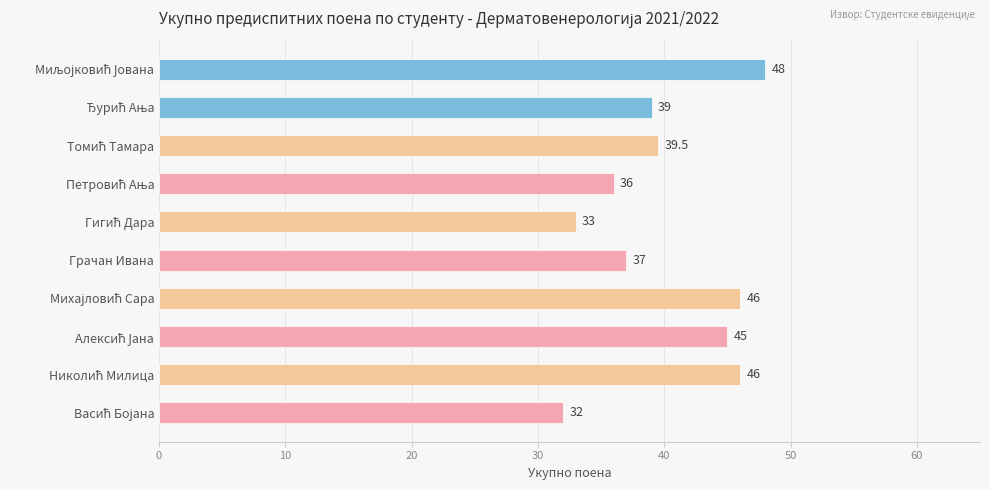

How many bars are there in total?

10